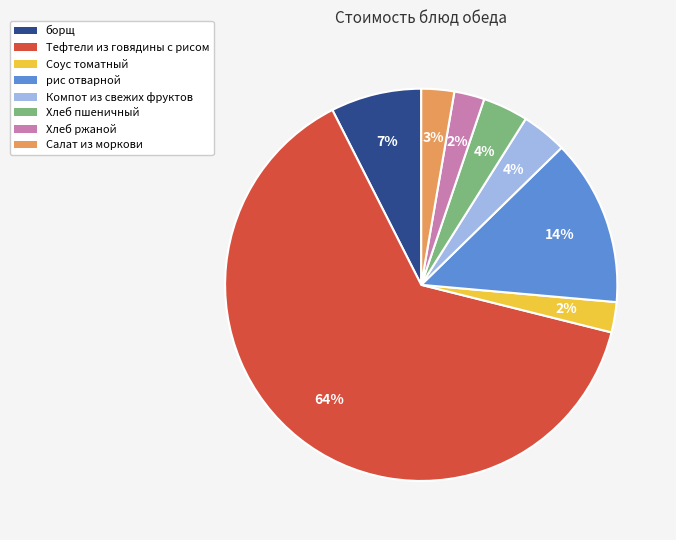

What percentage is the Тефтели из говядины с рисом slice, to the nearest percent?

64%